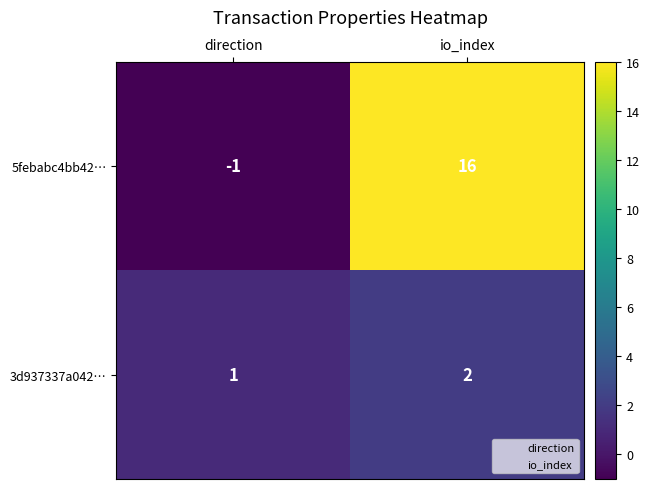

What is the average value of the 5febabc4bb42… series?

8